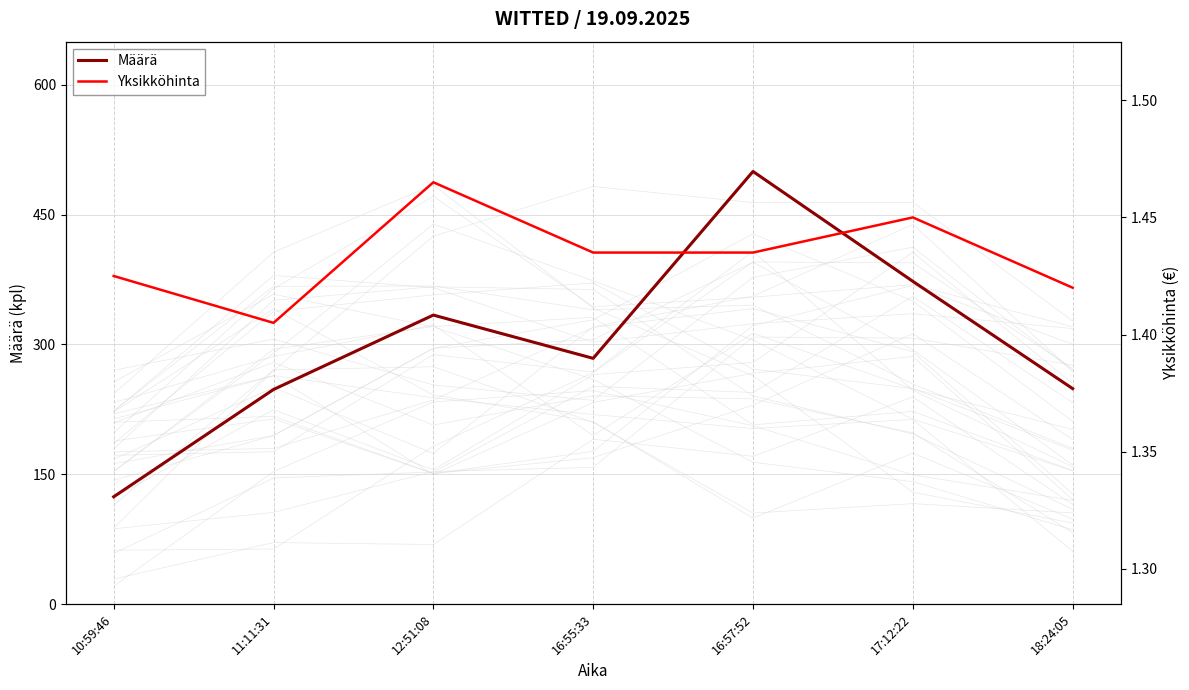

What are all the series names shown in the legend?

Määrä, Yksikköhinta